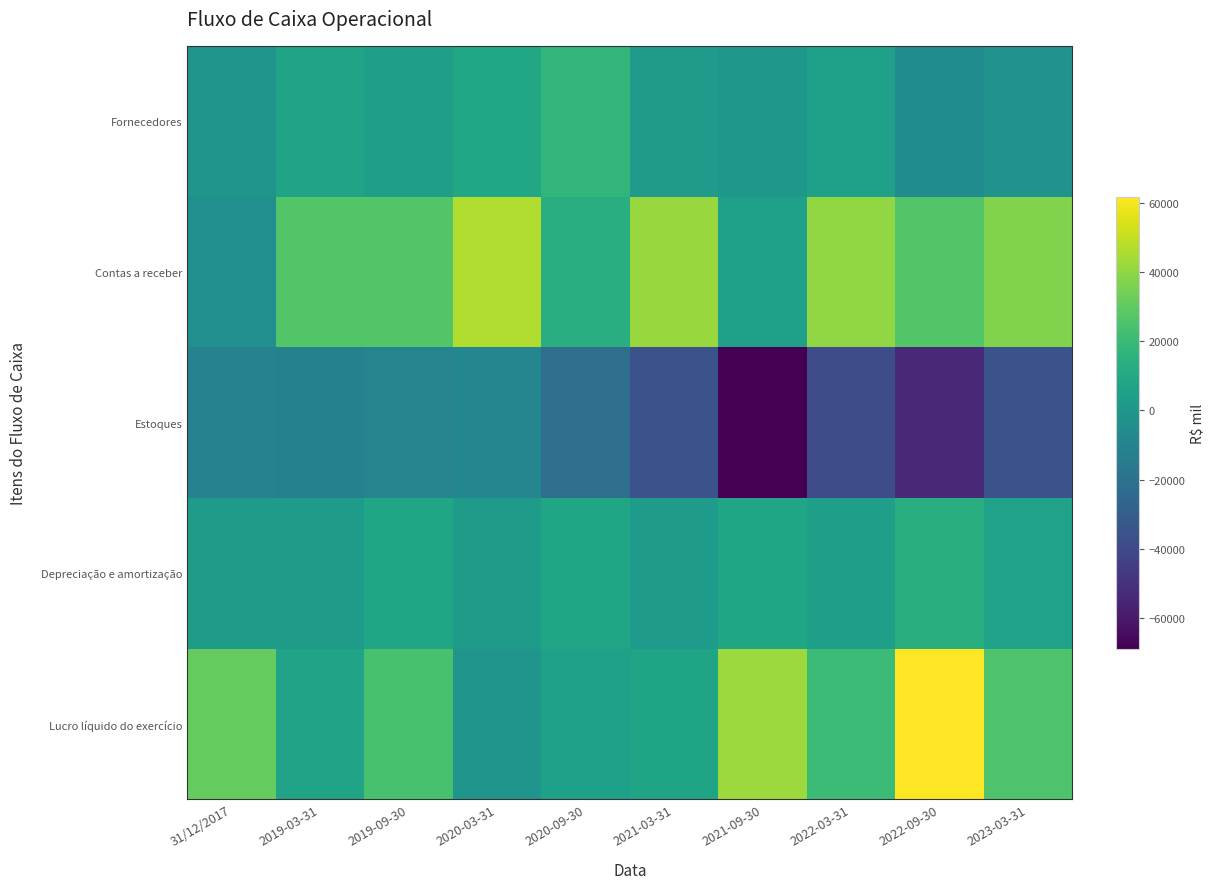

At which category is the sum across all series the highest?

2019-09-30